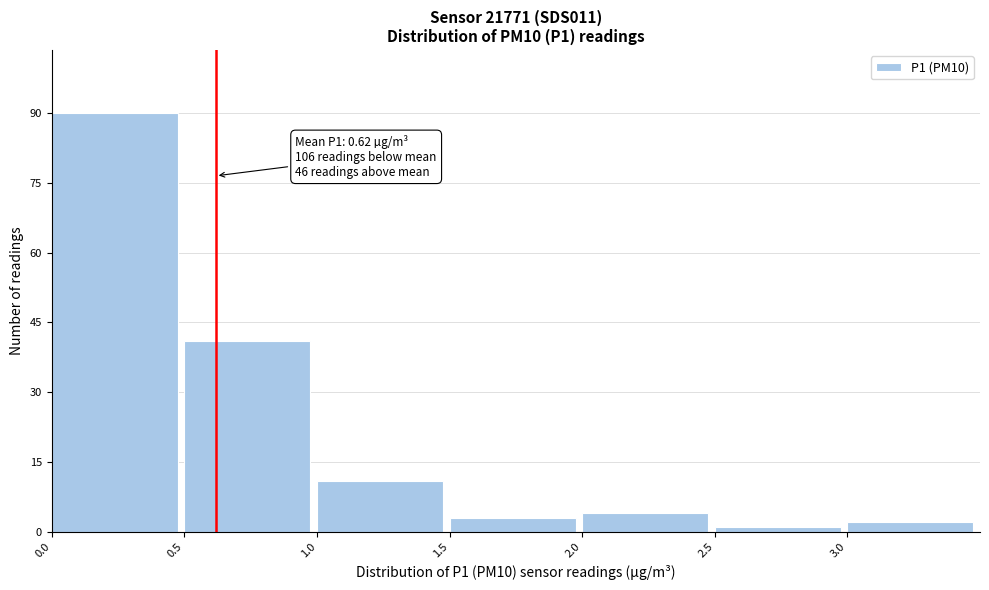

Over which range of the x-axis is the bar tallest?

0.0 to 0.5